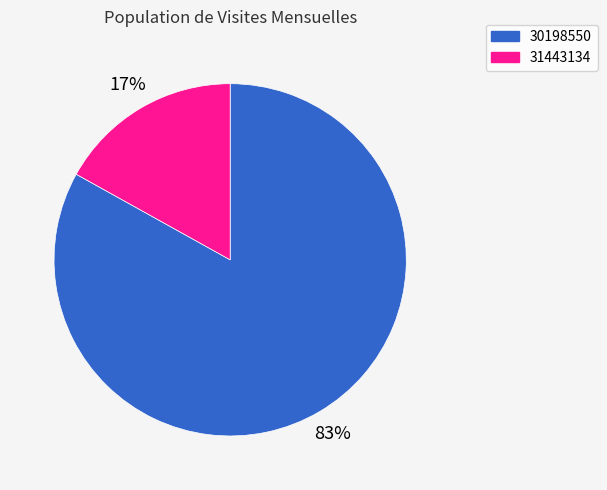

To the nearest percent, what portion does 31443134 represent?

17%